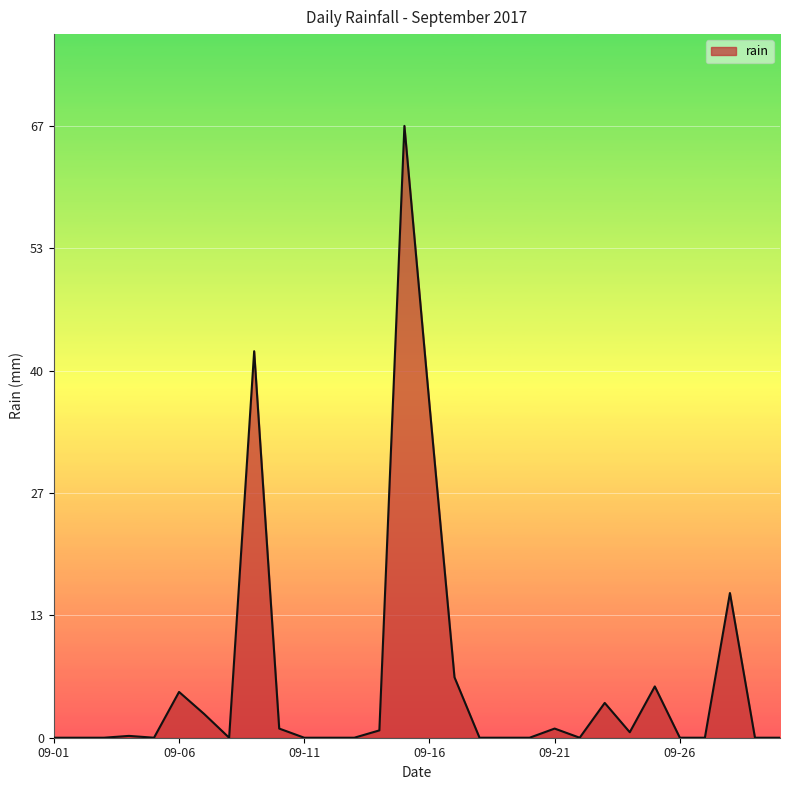

What is the difference between the maximum and minimum values?

66.8